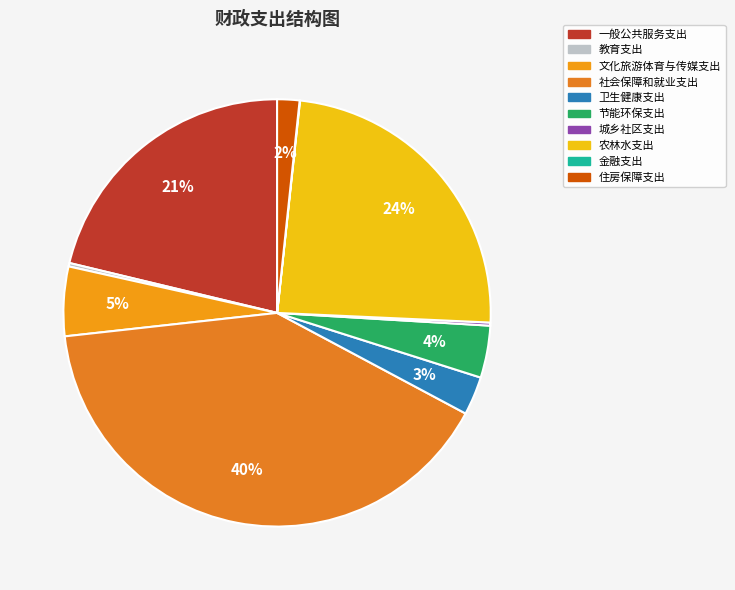

Approximately how many times larger is the value at 节能环保支出 compared to 教育支出?

15.2